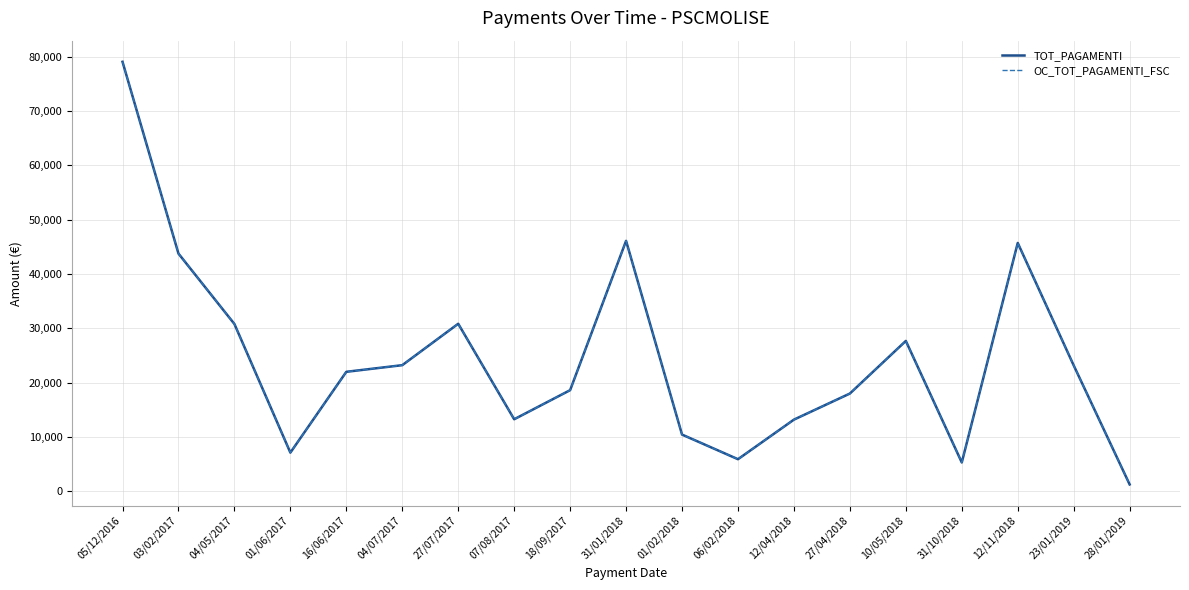

Does the chart display data point markers on the line(s)?

No